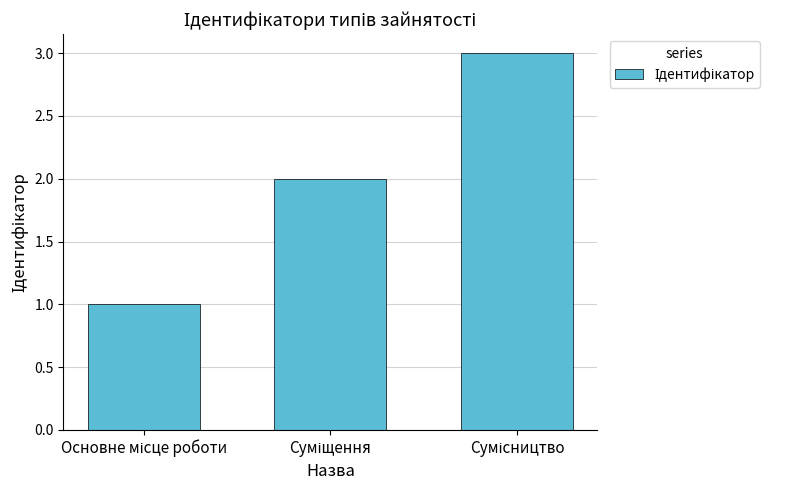

What is the greatest value displayed?

3